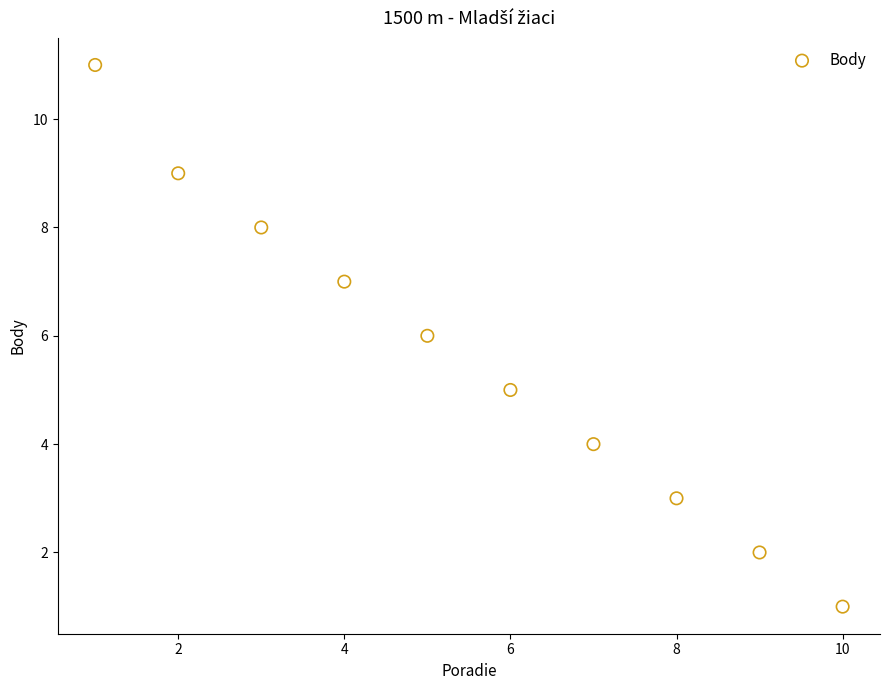

What is the range of Y values (max minus min)?

10